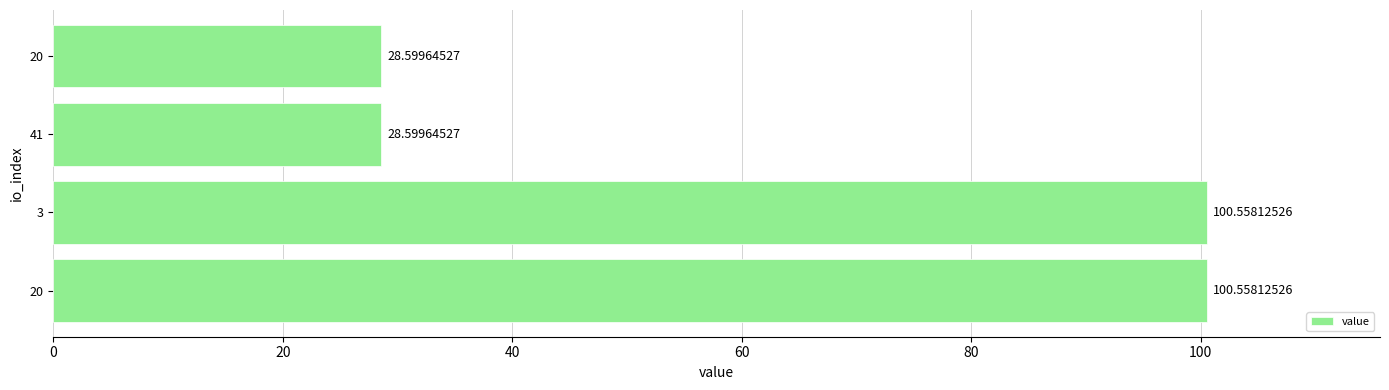

Does the chart contain any negative values?

No